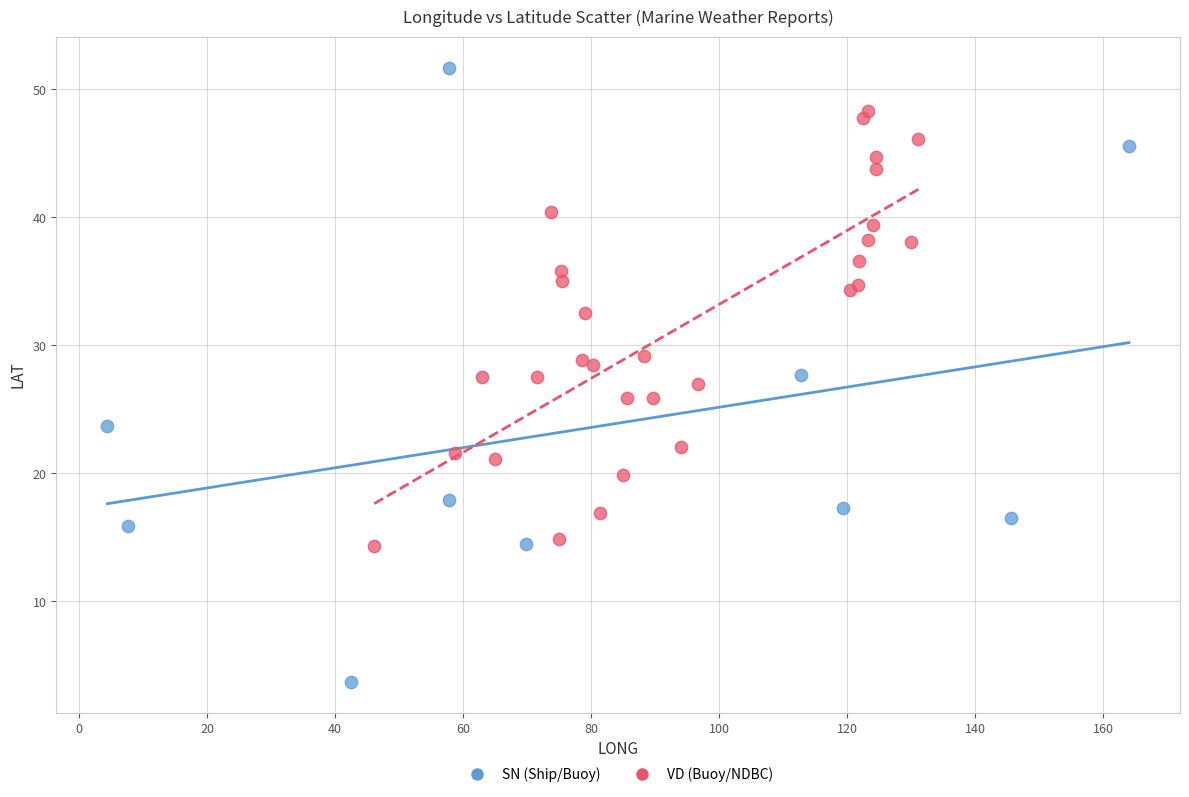

Which series reaches the maximum Y coordinate?

SN (Ship/Buoy)